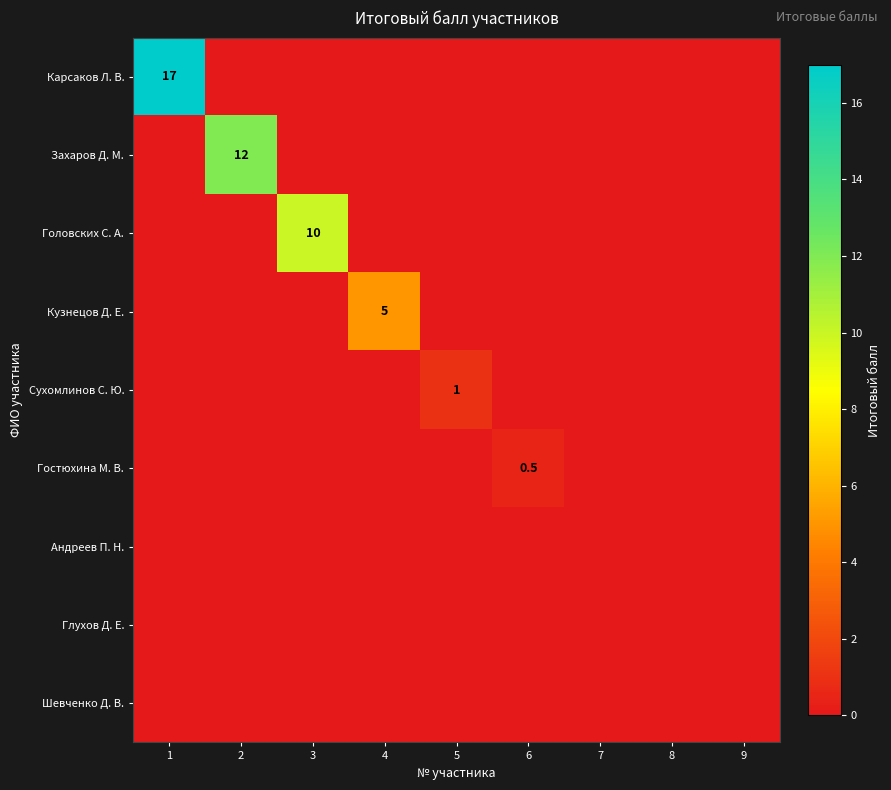

True or false: Сухомлинов С. Ю. has a value of 1.6 at 5.

False